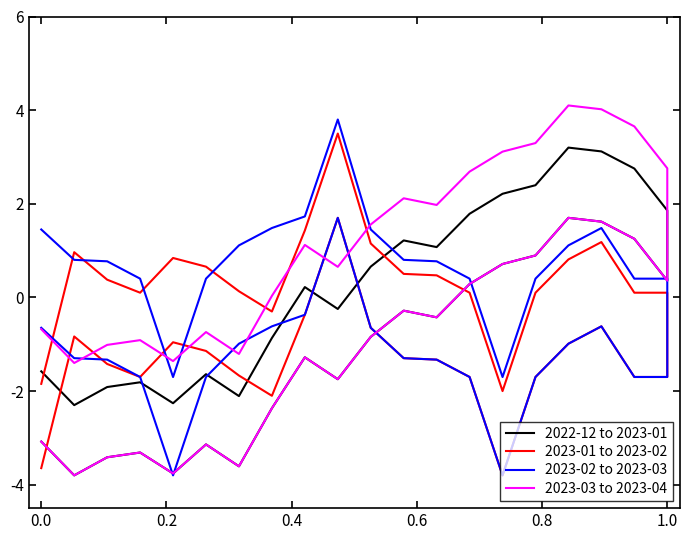

What is the label of the 2nd point from the left?

0.2